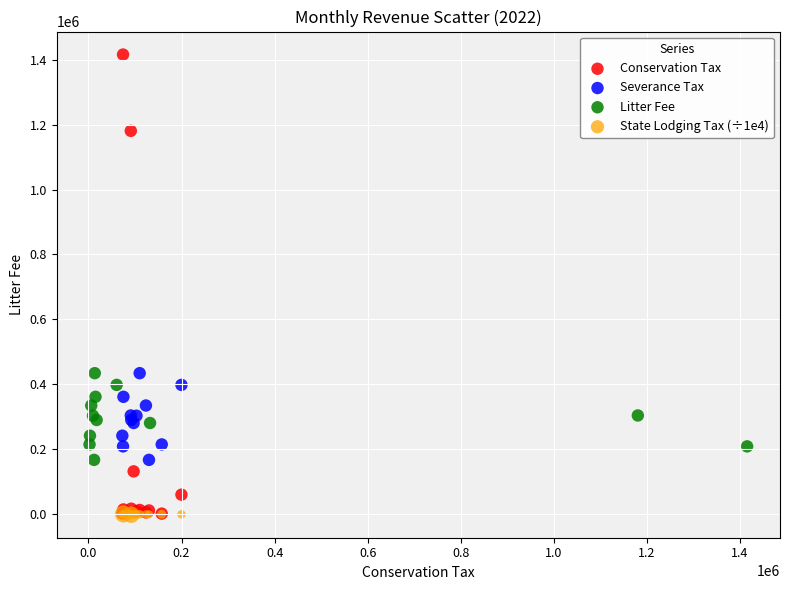

Which series has the largest Y range (max minus min)?

Conservation Tax